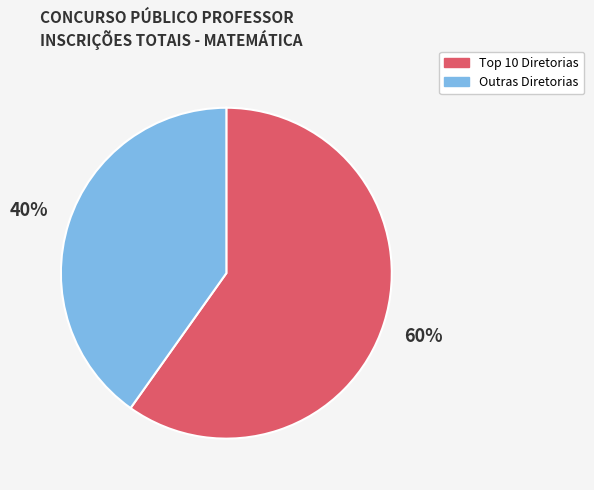

True or false: Outras Diretorias accounts for 49% of the total.

False